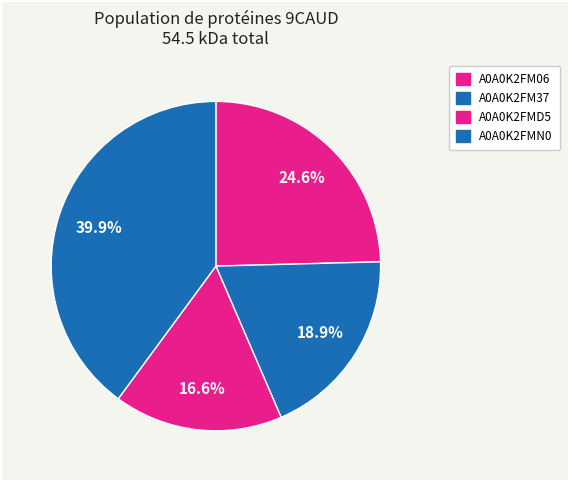

Which category has the biggest portion of the pie?

A0A0K2FMN0